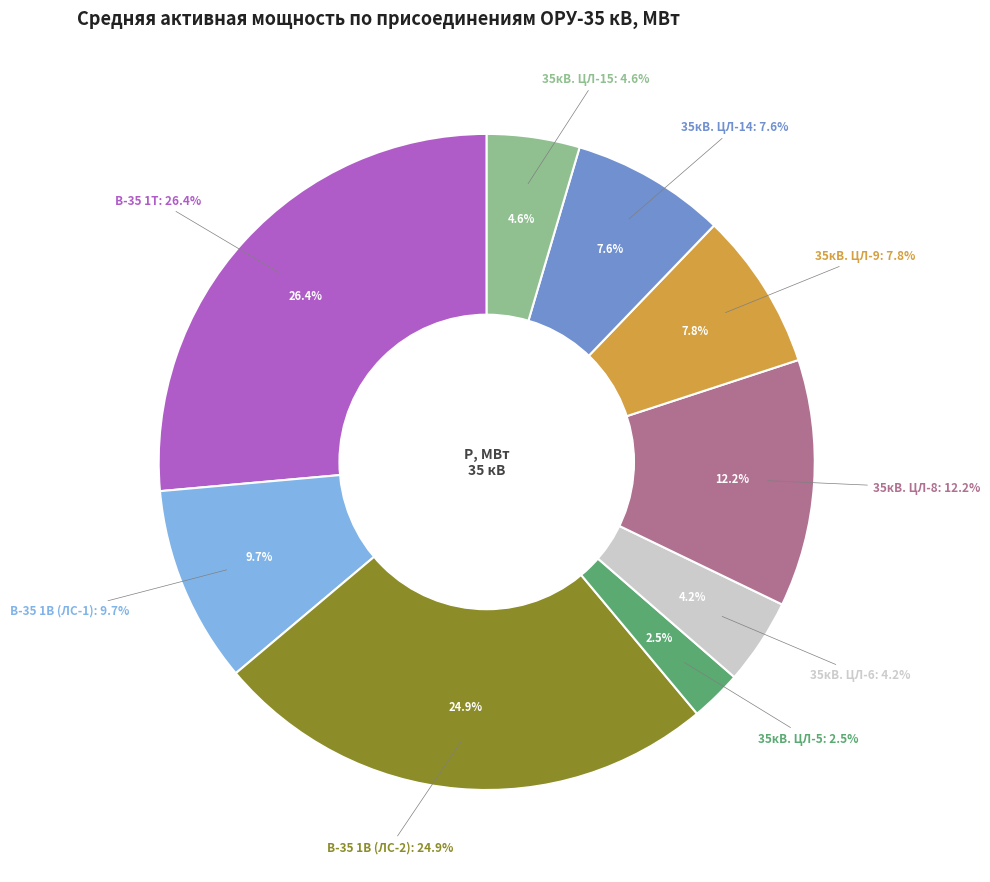

Combined, do В-35 1В (ЛС-2) and В-35 1В (ЛС-1) account for over 50%?

No